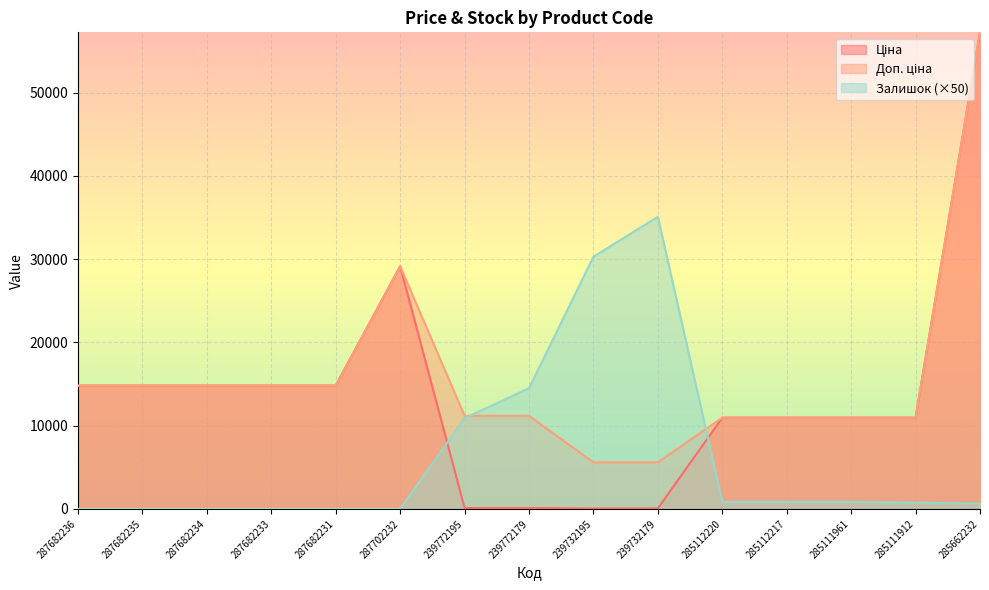

True or false: Залишок has a value of 650.0 at 285662232.

True